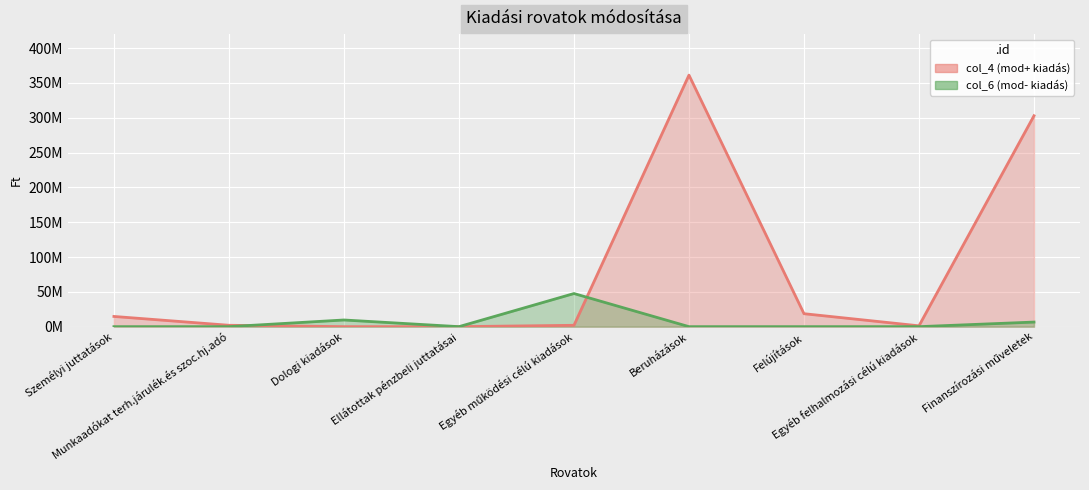

What is the difference between the col_4 (mod+ kiadás) (line) values at Személyi juttatások and Felújítások?

3945057